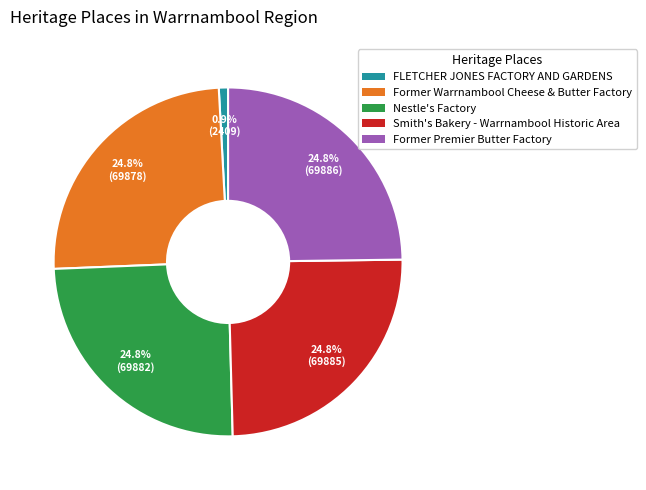

Which category has the smallest portion of the pie?

FLETCHER JONES FACTORY AND GARDENS